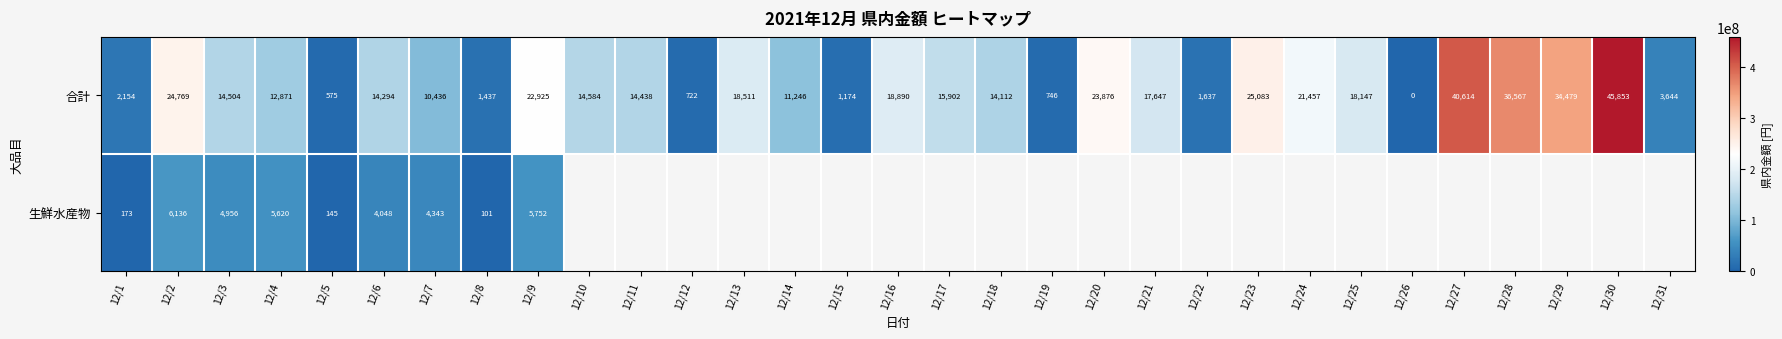

The value of 合計 at 12/1 is 30299028.6. True or false?

False